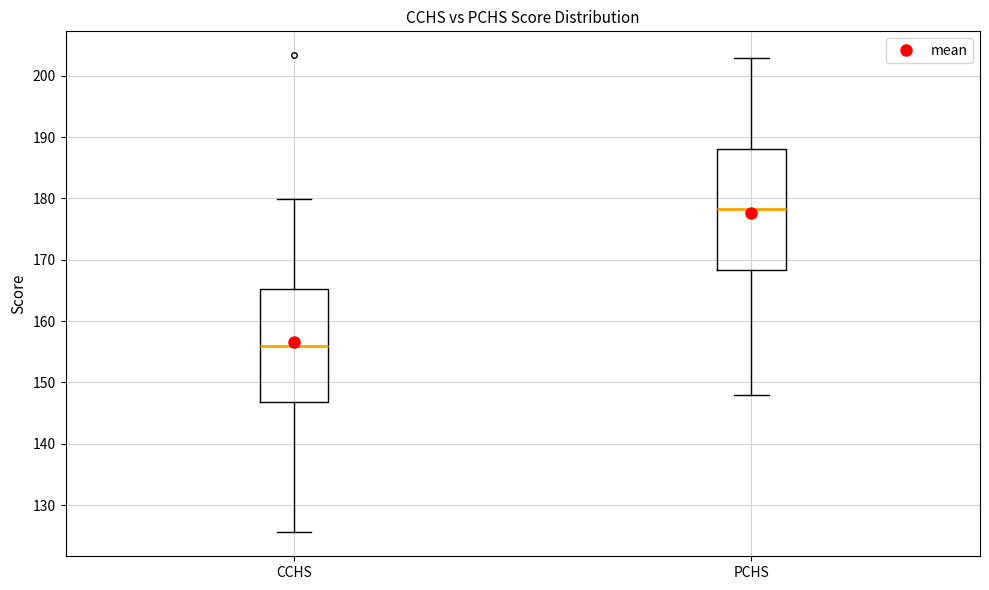

Where does the median line of the box for CCHS sit on the y-axis? The values are not printed on the chart, so give them approximately, as read against the axis.

156